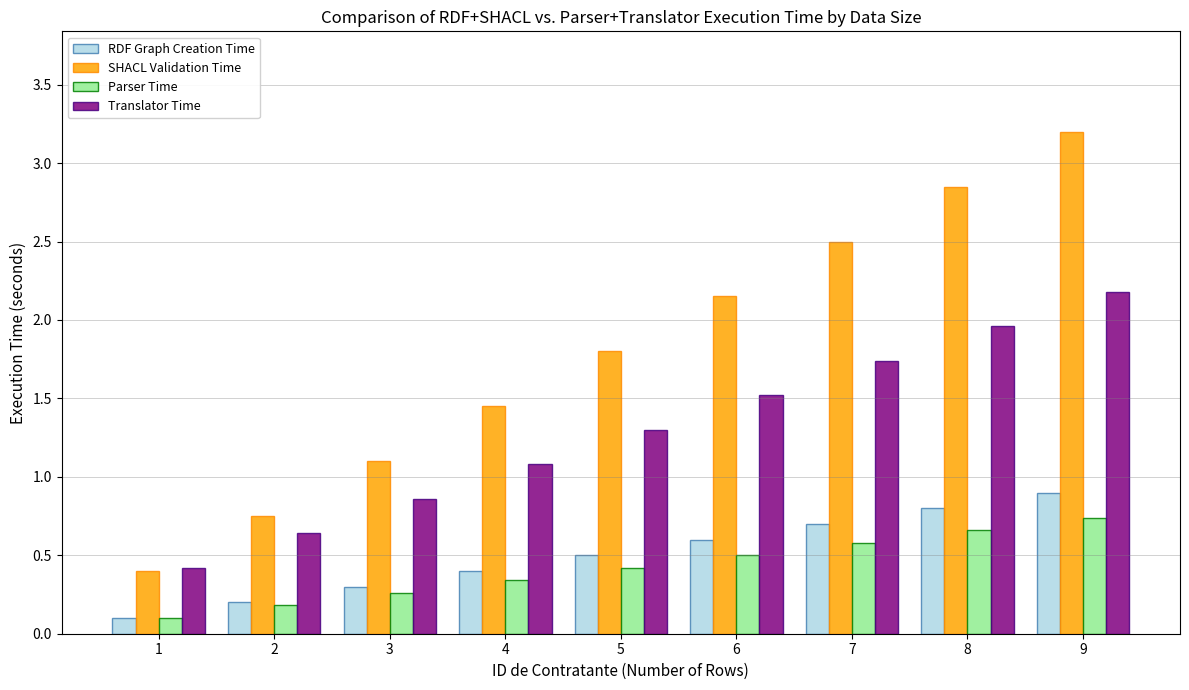

What are all the series names shown in the legend?

RDF Graph Creation Time, SHACL Validation Time, Parser Time, Translator Time